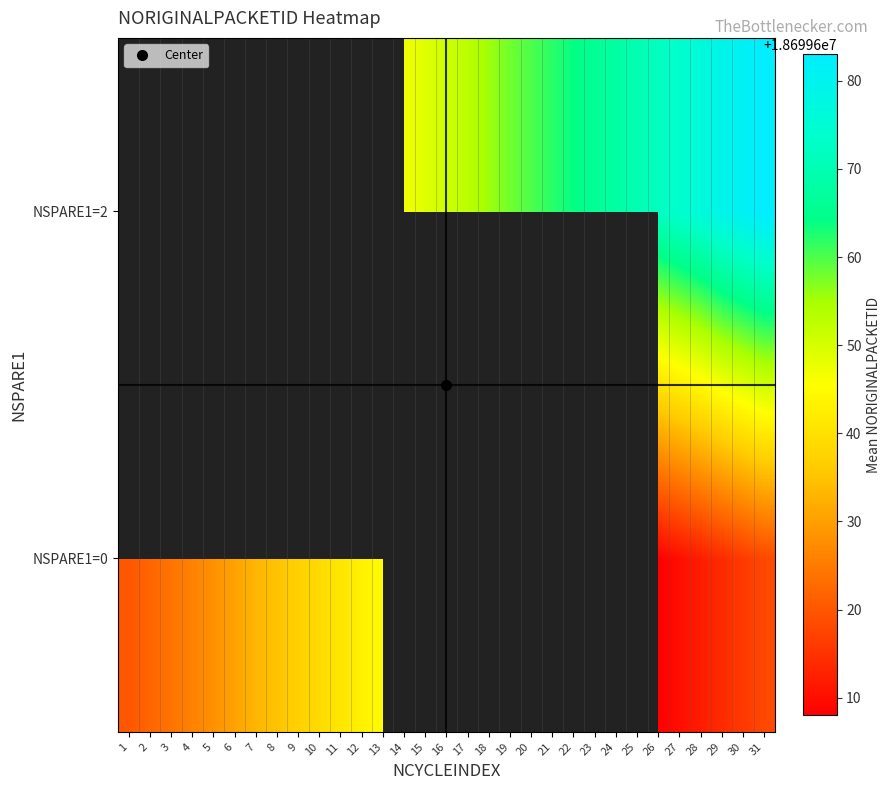

Rank the series at 6 from highest to lowest value.

NSPARE1=0, NSPARE1=2